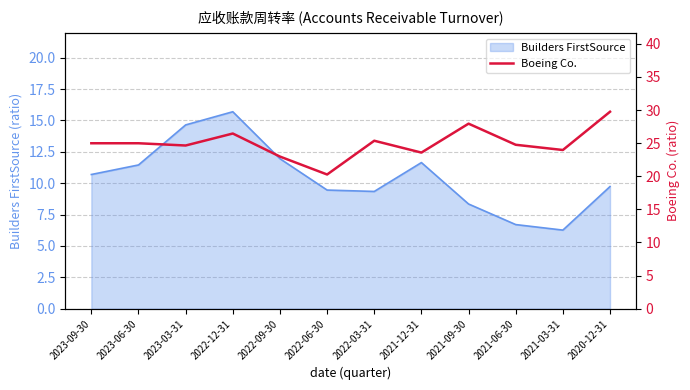

At which category does the data reach its first local peak?

2022-12-31